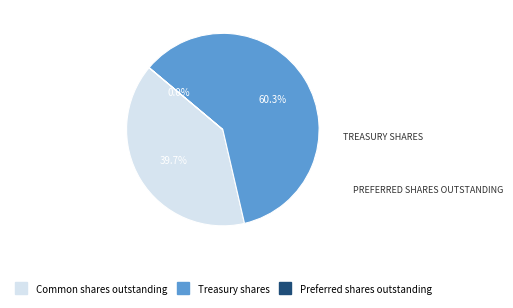

Approximately how many times larger is the value at Common shares outstanding compared to Treasury shares?

0.7